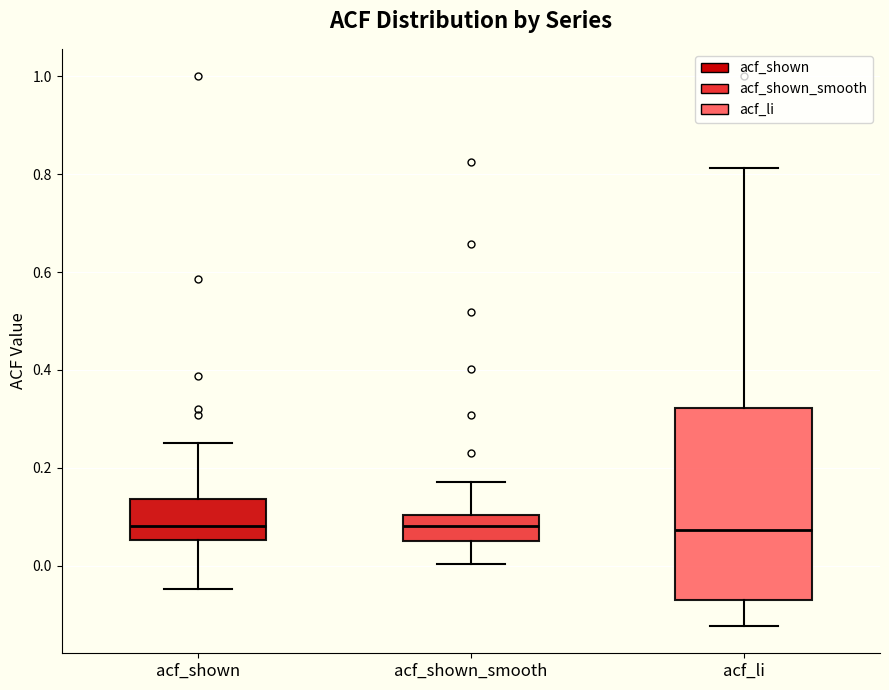

Which box is the tallest, from its lower edge to its upper edge?

acf_li